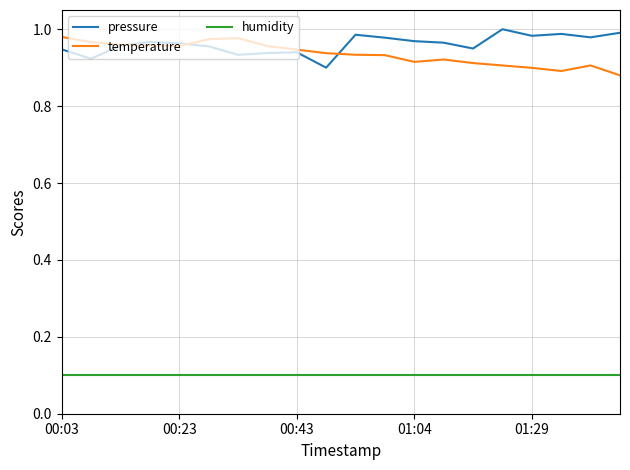

True or false: pressure and humidity cross at least once.

False